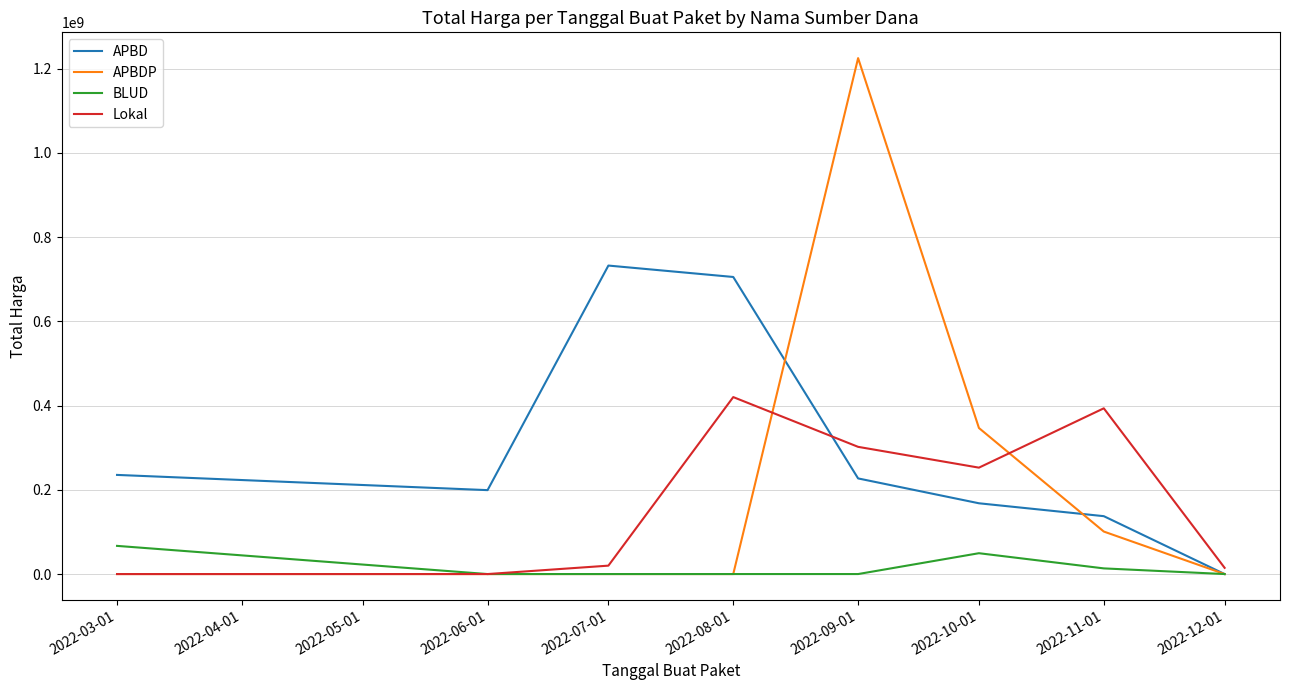

The value of APBD at 2022-08-01 is 705196780. True or false?

True